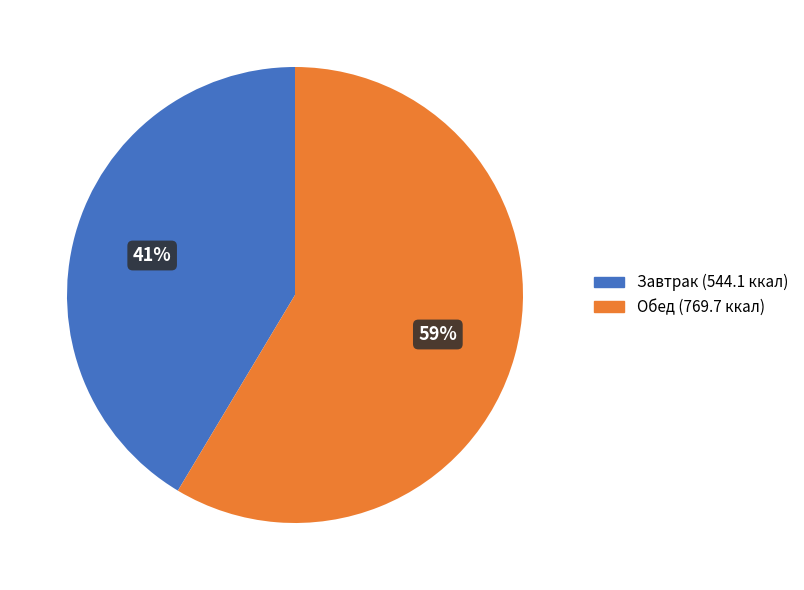

Is there a majority slice in this chart?

Yes